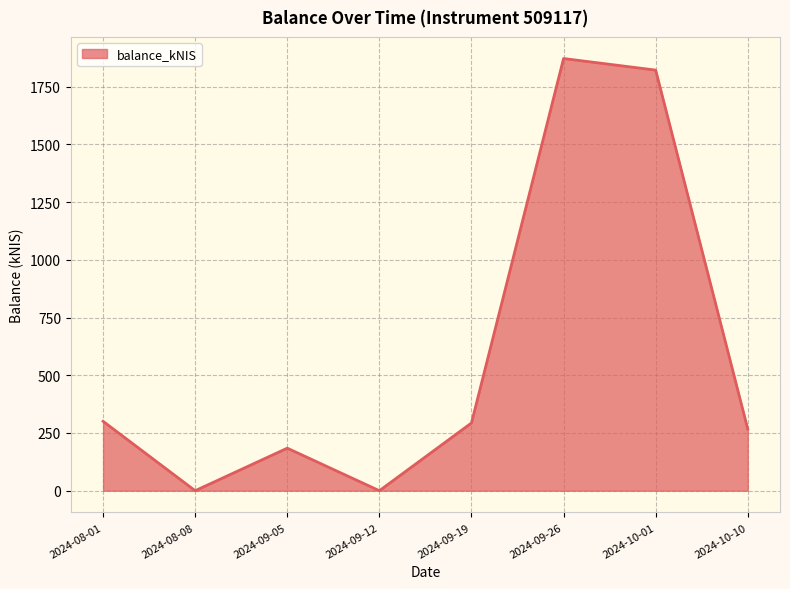

How many values exceed 293?

4